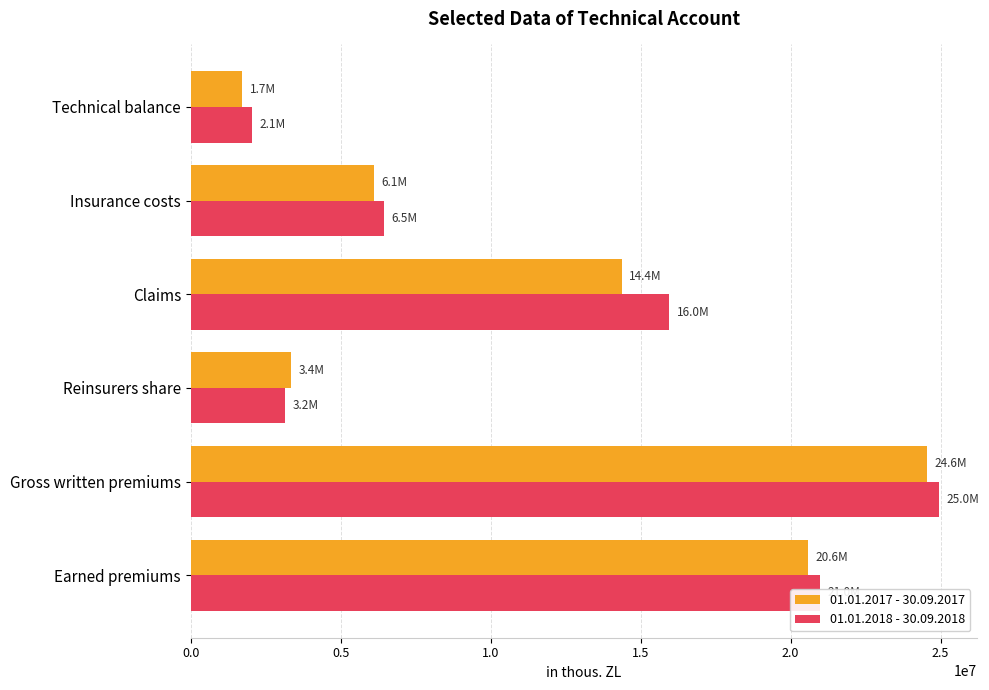

Rank the categories by 01.01.2018 - 30.09.2018 value from highest to lowest.

Gross written premiums, Earned premiums, Claims, Insurance costs, Reinsurers share, Technical balance